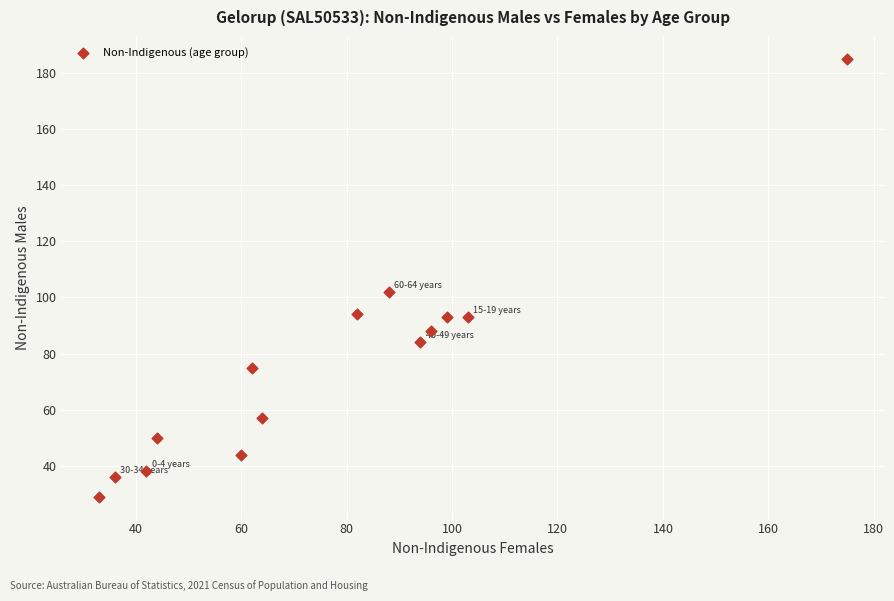

What Y value in the scatter plot is closest to 107?

102